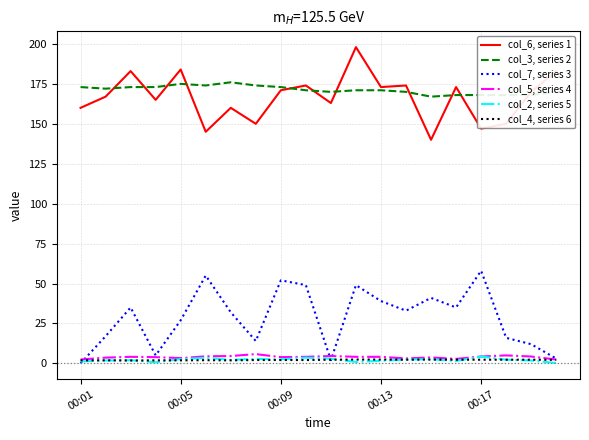

How many series are shown in this chart?

6